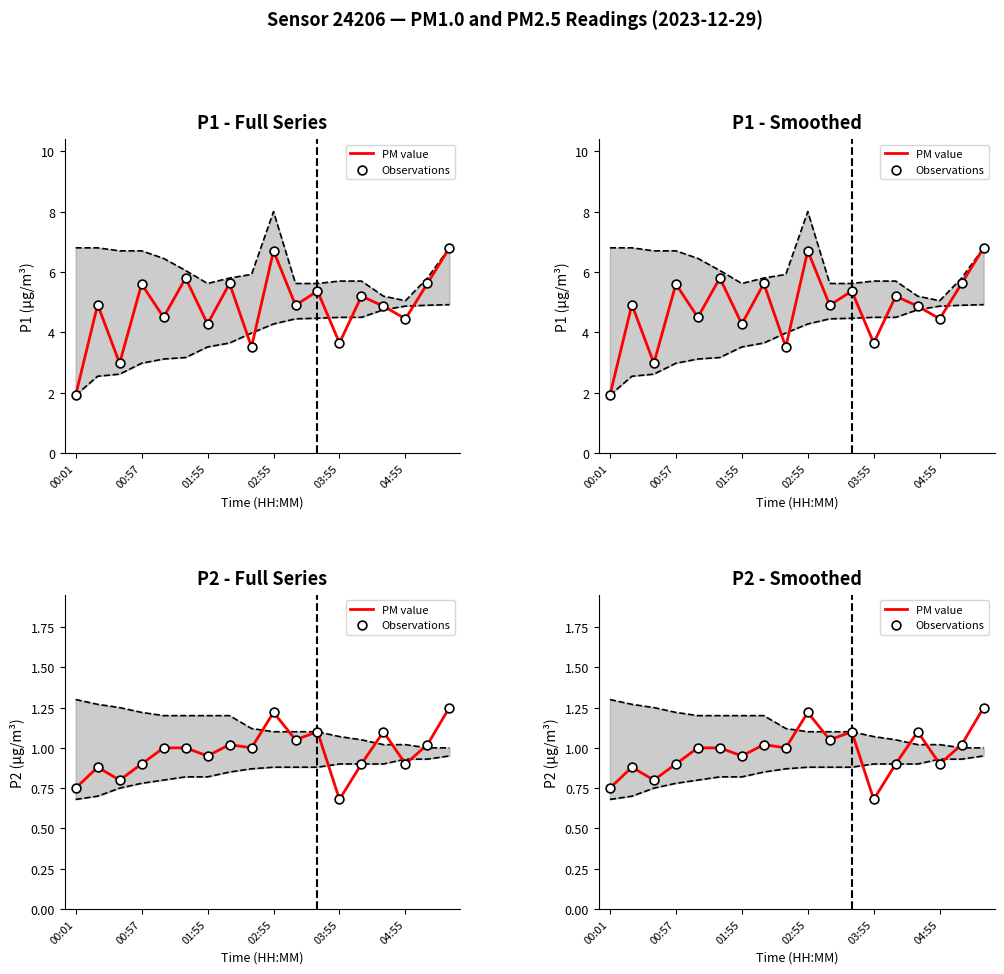

At how many categories does at least one series exceed 0?

18